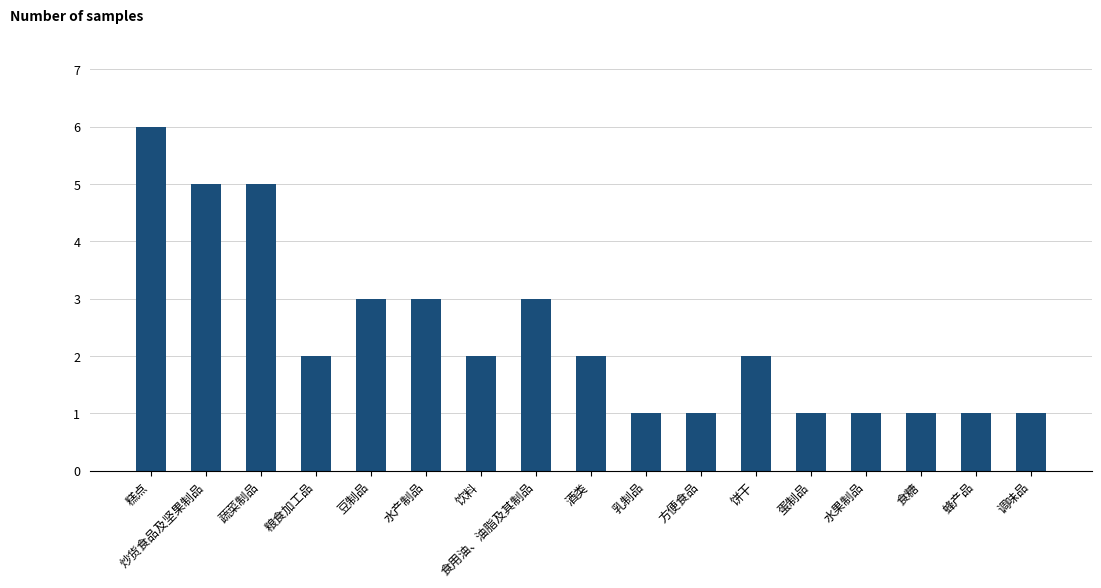

Reading right to left, what are all the values shown in this chart?

调味品=1	蜂产品=1	食糖=1	水果制品=1	蛋制品=1	饼干=2	方便食品=1	乳制品=1	酒类=2	食用油、油脂及其制品=3	饮料=2	水产制品=3	豆制品=3	粮食加工品=2	蔬菜制品=5	炒货食品及坚果制品=5	糕点=6